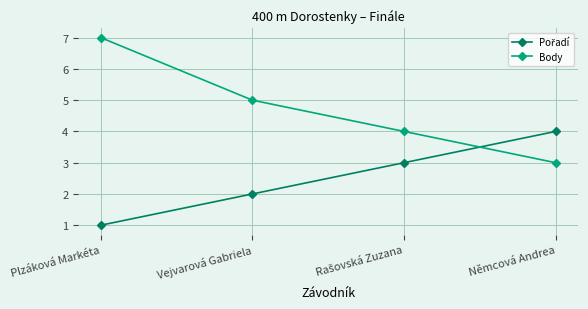

Is this an area chart (filled region under the line)?

No